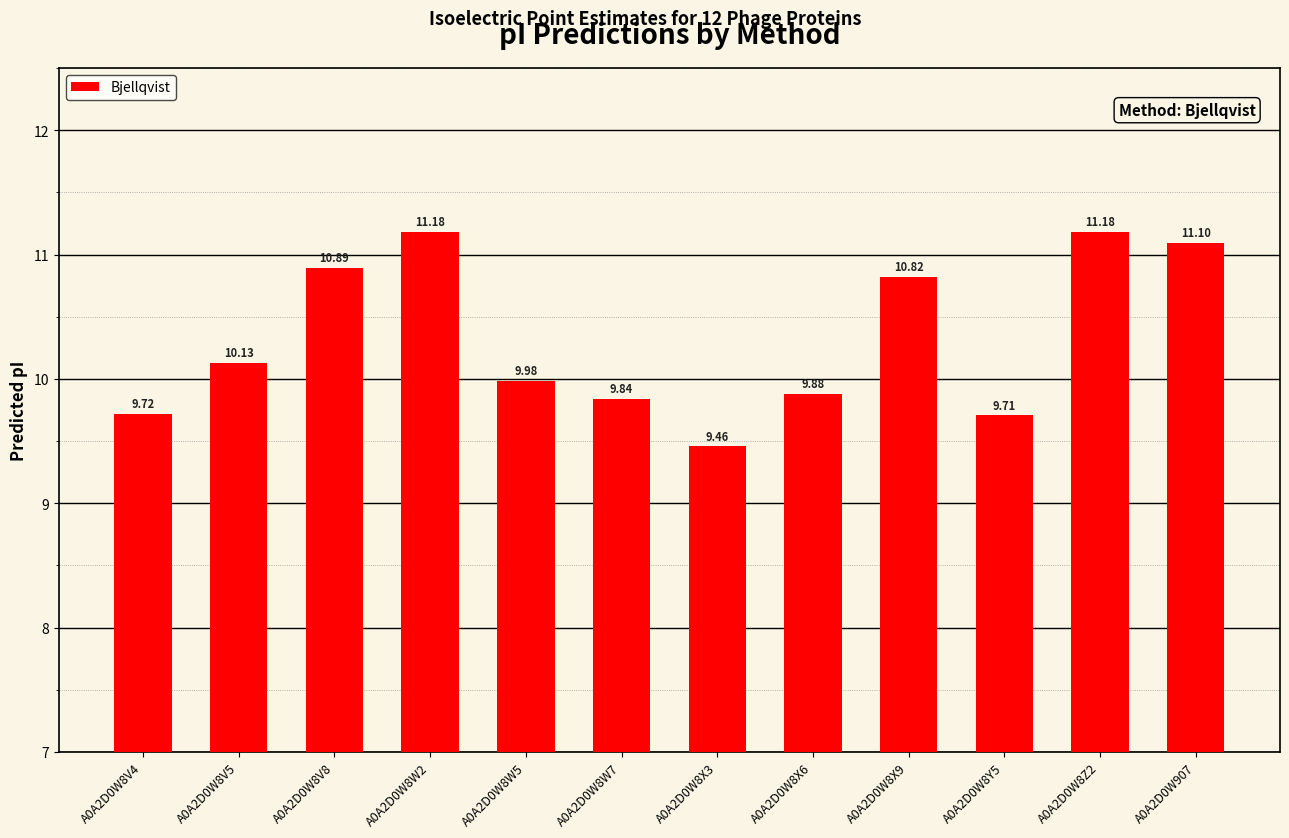

At which label is the value closest to 10?

A0A2D0W8W5